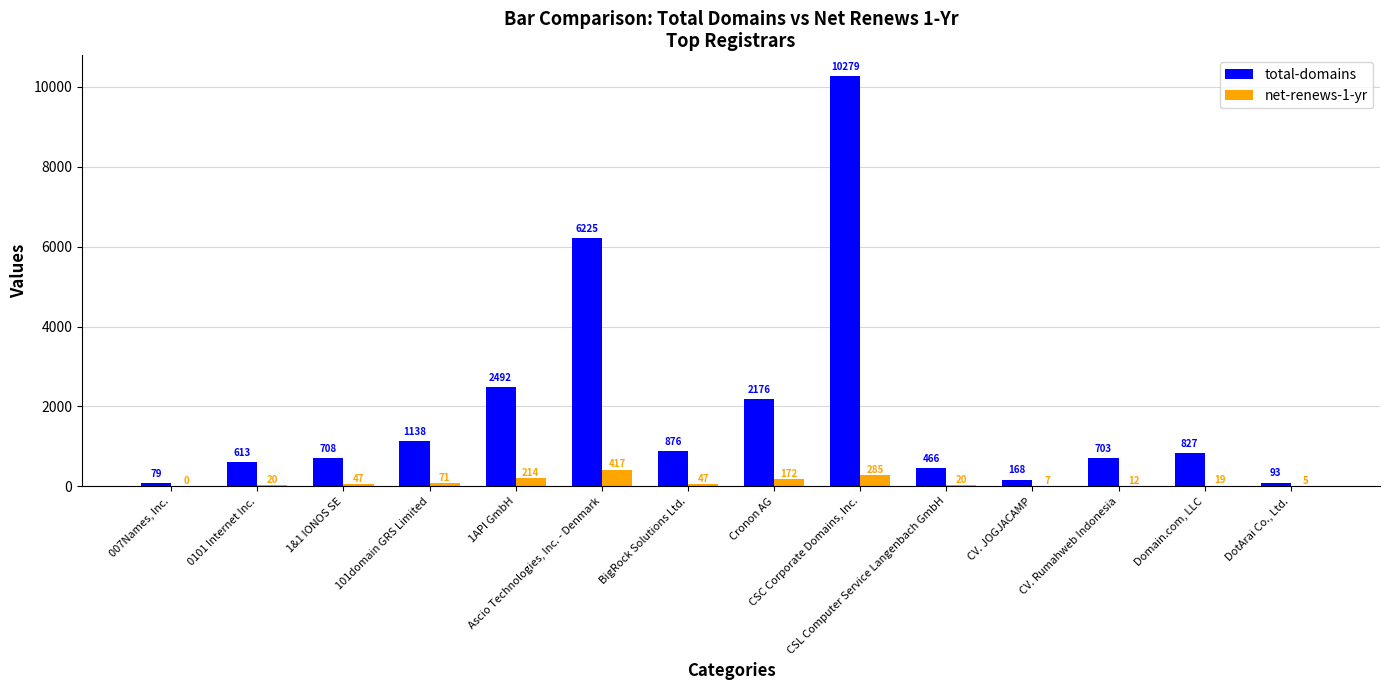

Does the chart contain stacked bars?

No